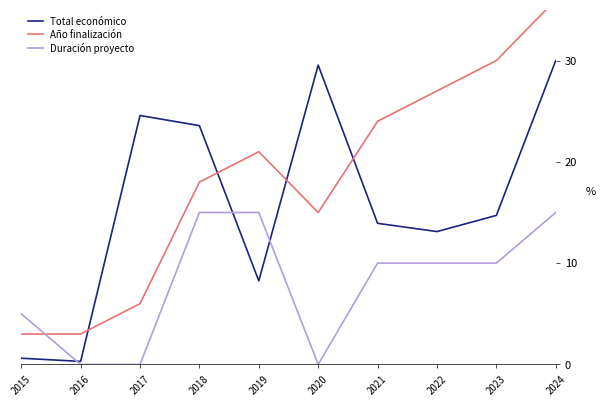

Reading left to right, list all the values displayed in this chart.

Total económico: 2015=0.6	2016=0.3	2017=24.6	2018=23.6	2019=8.2	2020=29.5	2021=13.9	2022=13.1	2023=14.7	2024=30.0
Año finalización: 2015=3.0	2016=3.0	2017=6.0	2018=18.0	2019=21.0	2020=15.0	2021=24.0	2022=27.0	2023=30.0	2024=36.0
Duración proyecto: 2015=5.0	2016=0.0	2017=0.0	2018=15.0	2019=15.0	2020=0.0	2021=10.0	2022=10.0	2023=10.0	2024=15.0